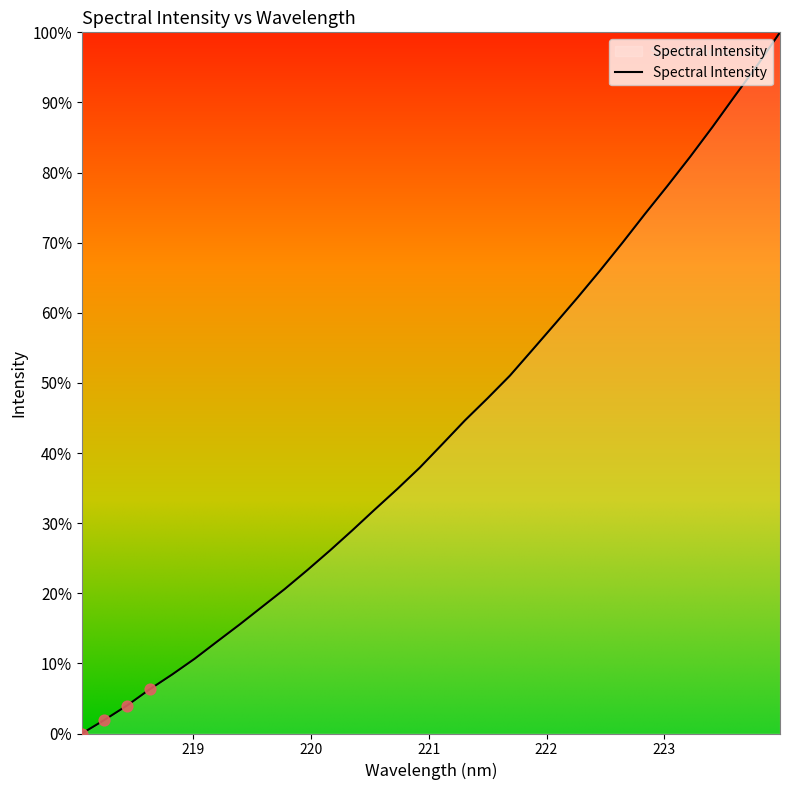

What is the maximum value shown in the chart?

100.0